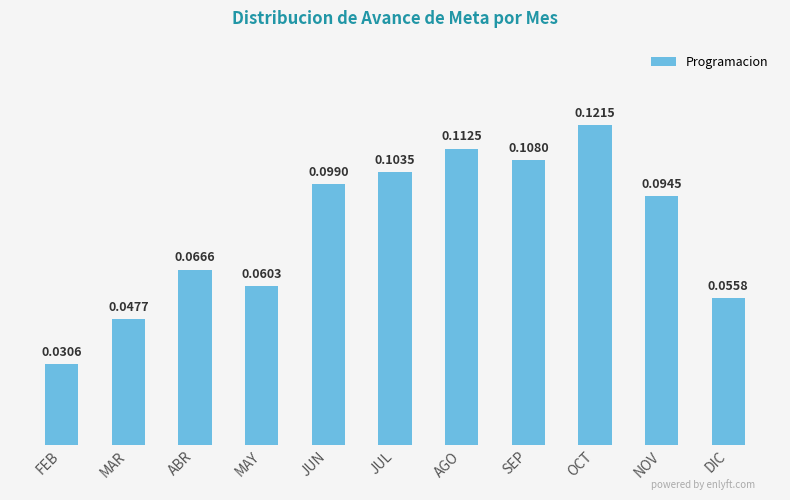

What is the sum of all values?

0.9